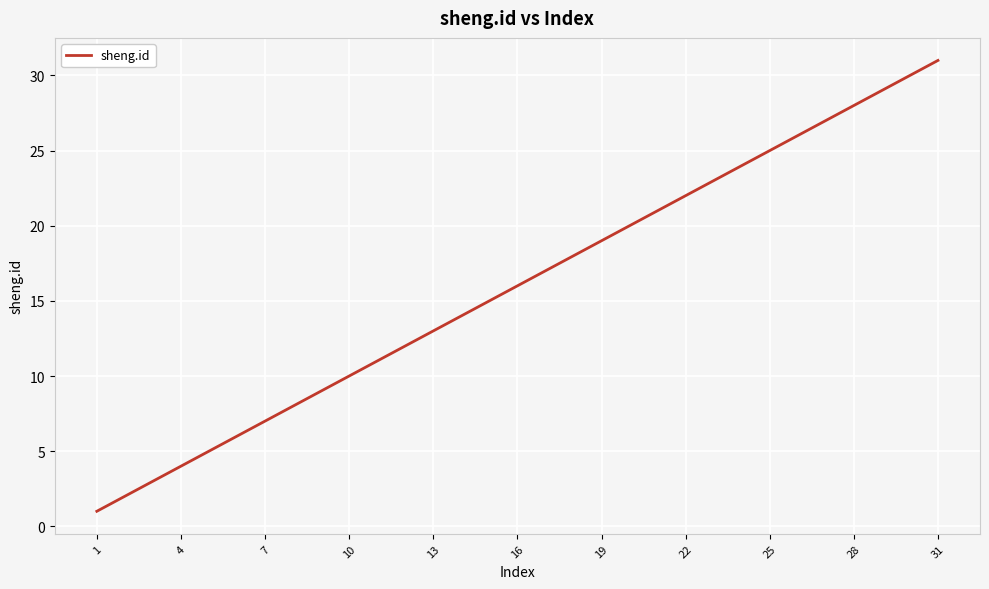

What is the greatest value displayed?

31